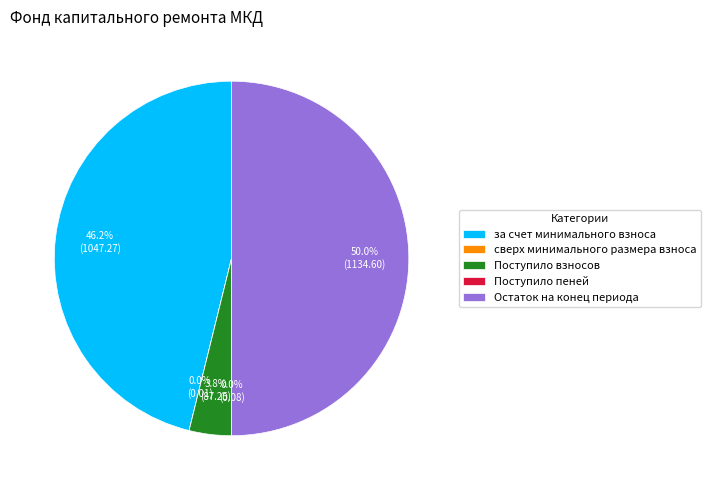

Which category has the biggest portion of the pie?

Остаток на конец периода